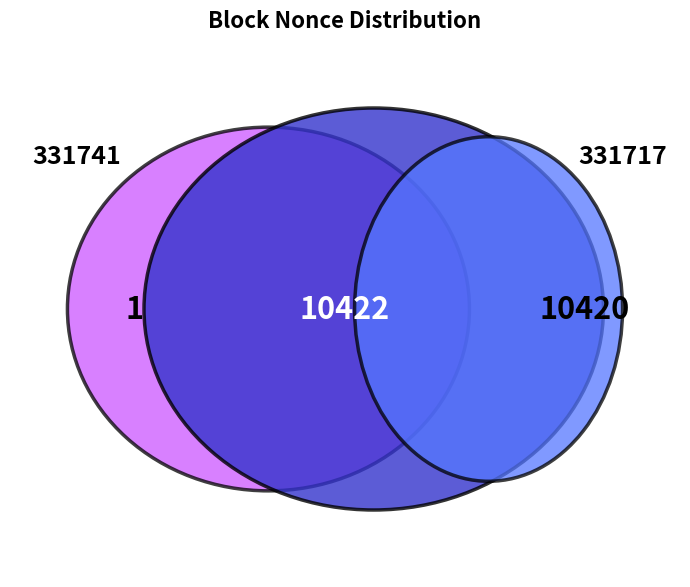

How many slices are in this pie chart?

4